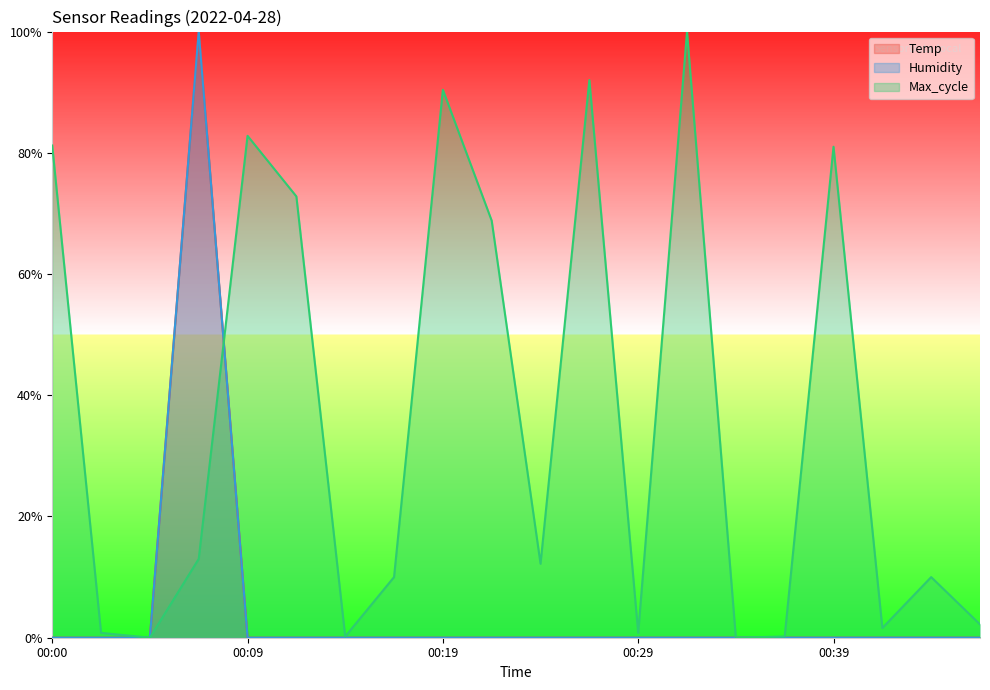

How many Temp values are between 0 and 1?

20